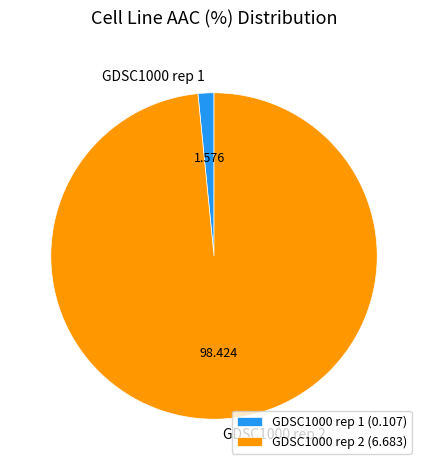

Which has a higher value, GDSC1000 rep 1 or GDSC1000 rep 2?

GDSC1000 rep 2